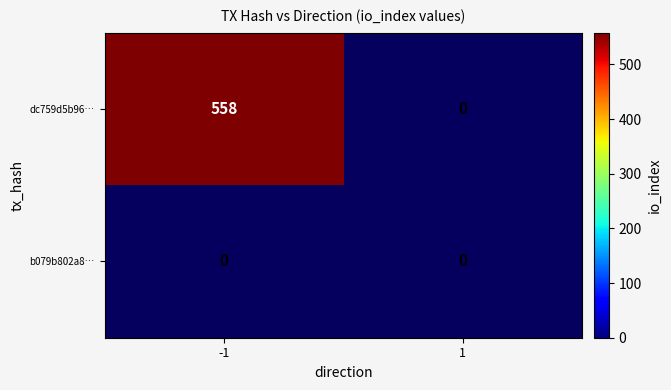

At how many categories does at least one series exceed 3?

1